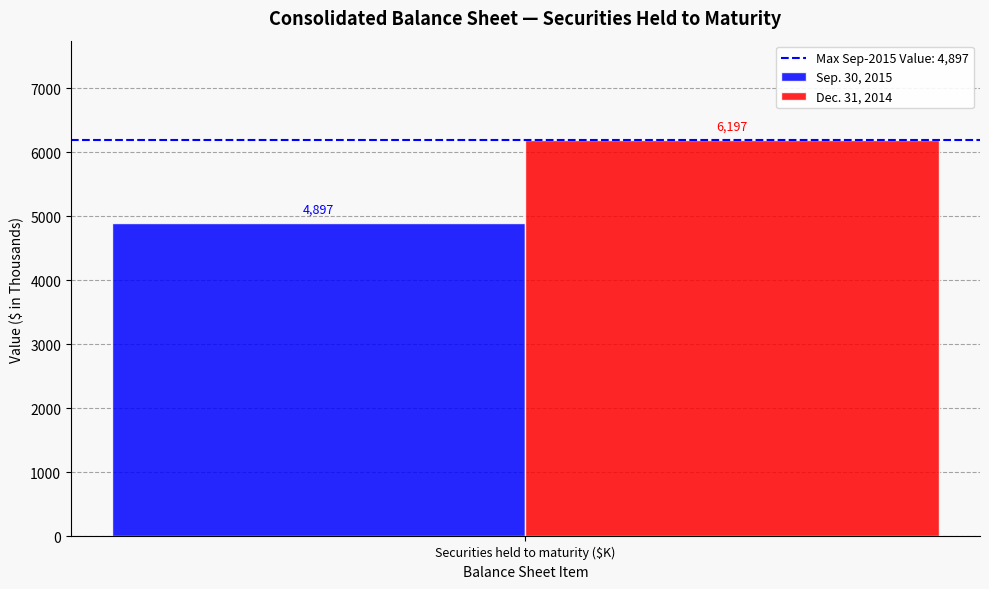

Reading left to right, extract all data points from this chart.

Sep. 30, 2015: 4897
Dec. 31, 2014: 6197